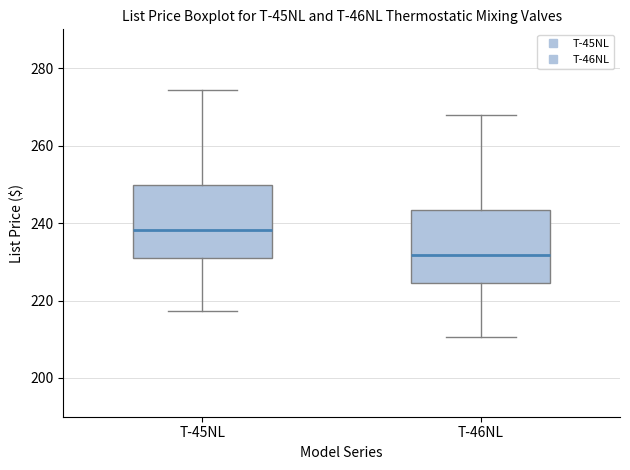

Where does the median line of the box for T-45NL sit on the y-axis? The values are not printed on the chart, so give them approximately, as read against the axis.

238